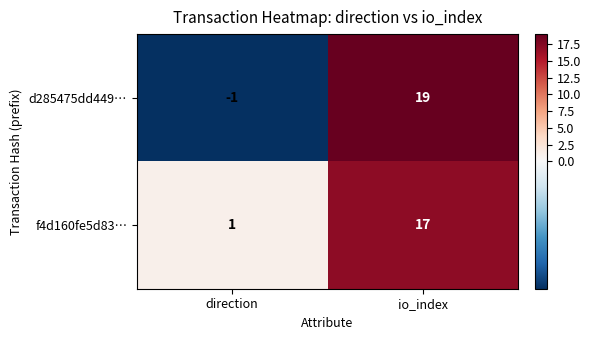

At which label is f4d160fe5d83… closest to 9?

direction